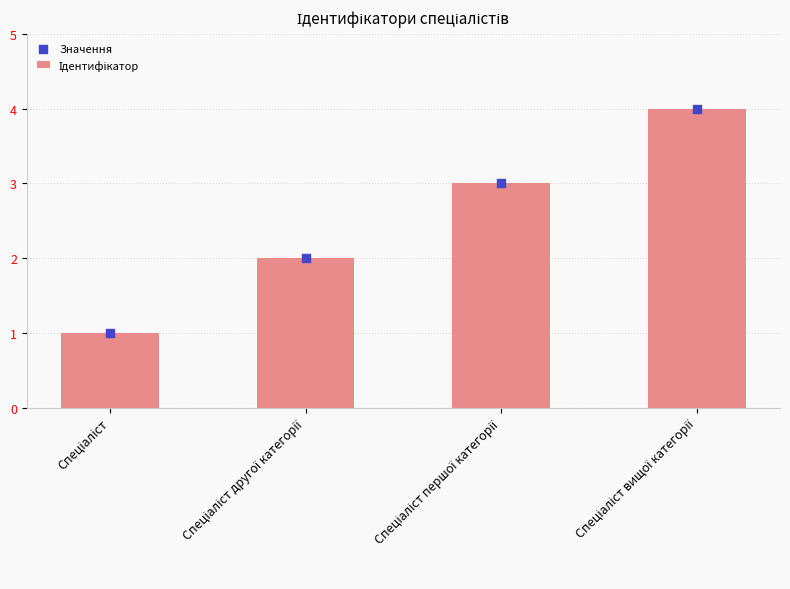

Which series contains the lowest Y value?

Ідентифікатор